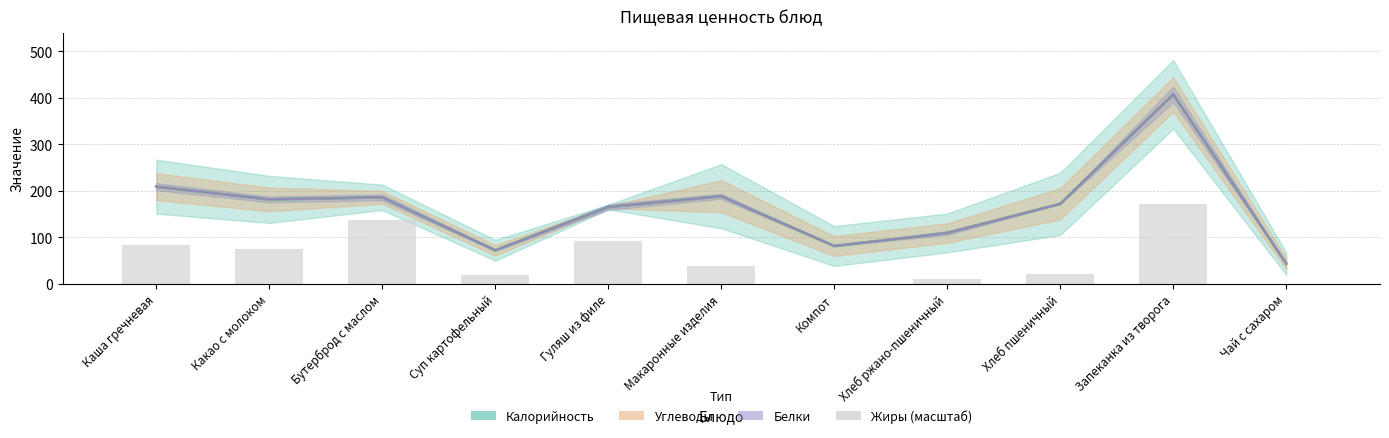

What is the change in value from Гуляш из филе to Хлеб ржано-пшеничный?

-82.2